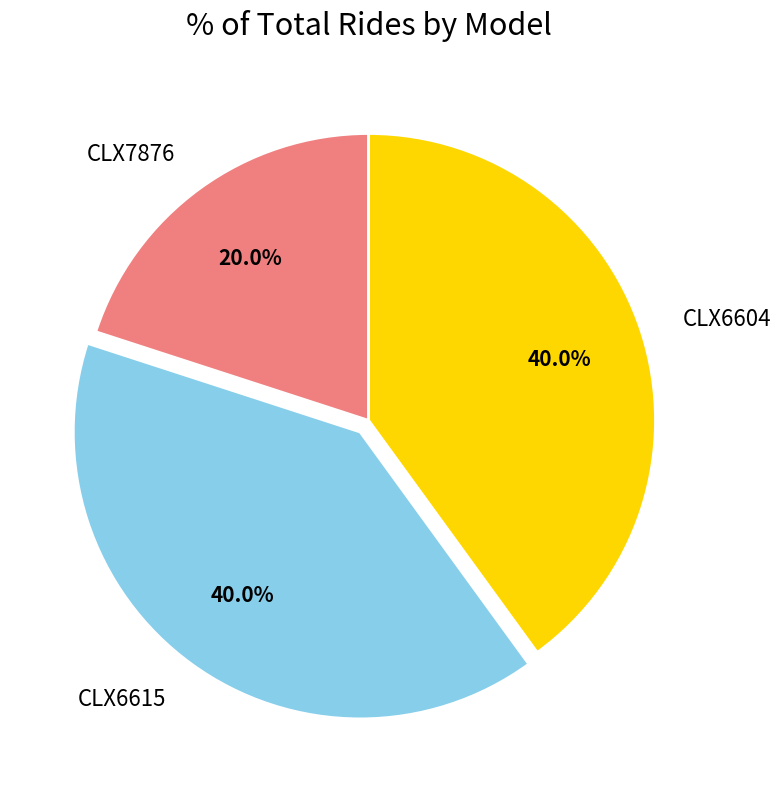

To the nearest percent, what is the average slice percentage?

33%